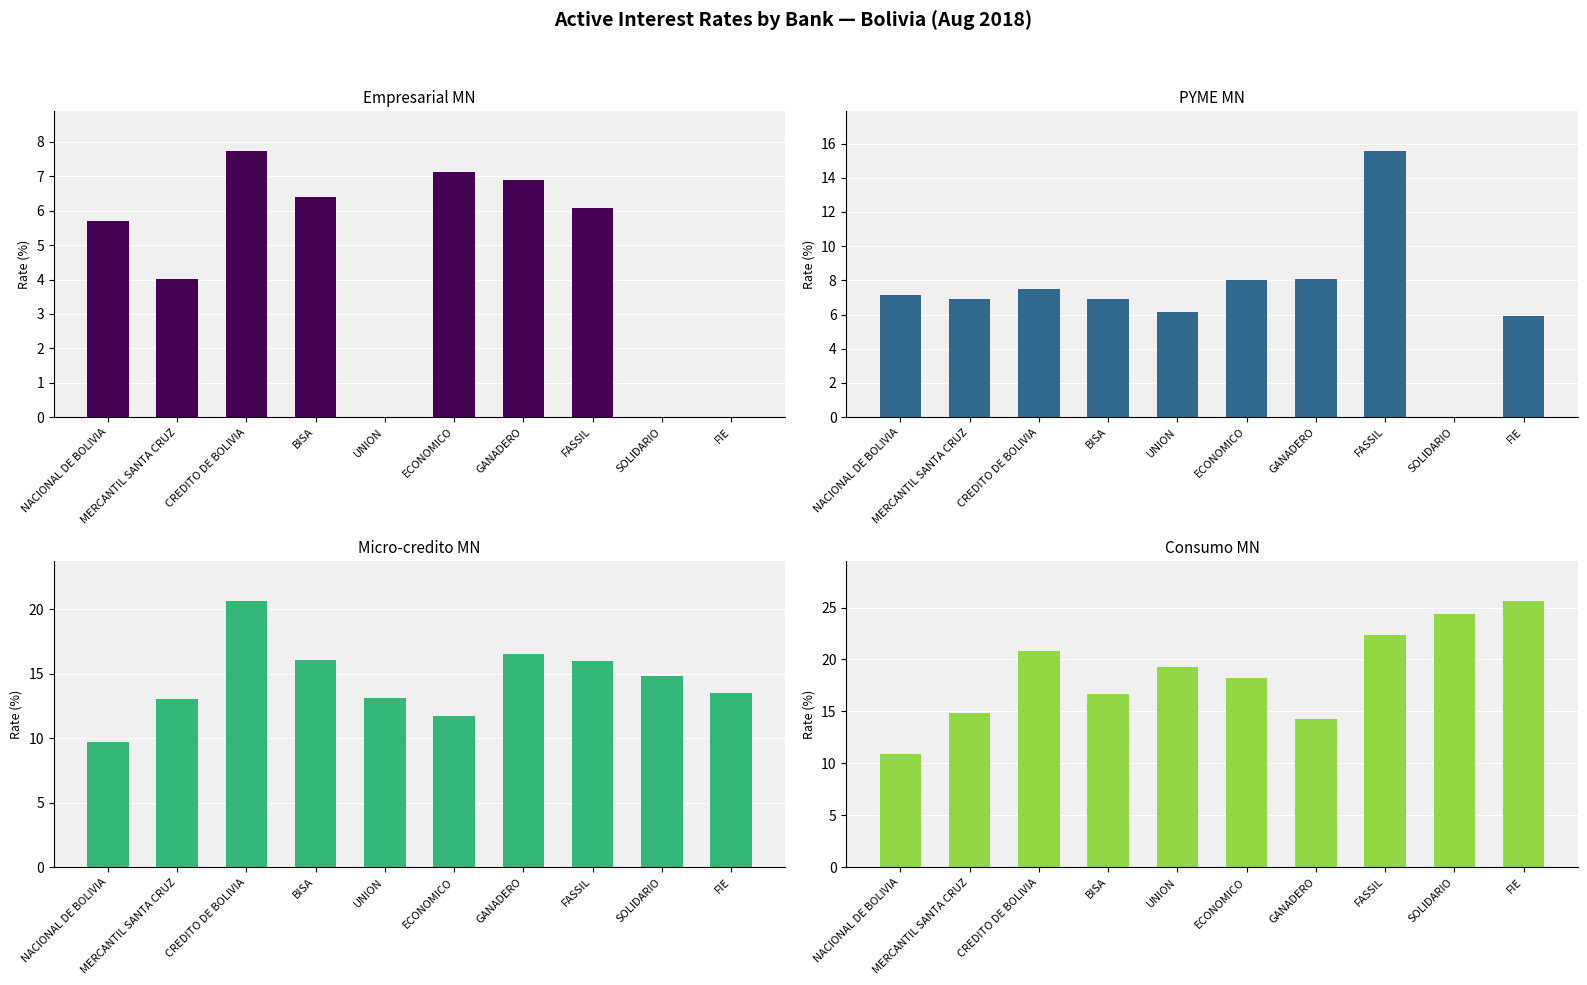

What is the difference between the Empresarial MN values at ECONOMICO and FIE?

7.1